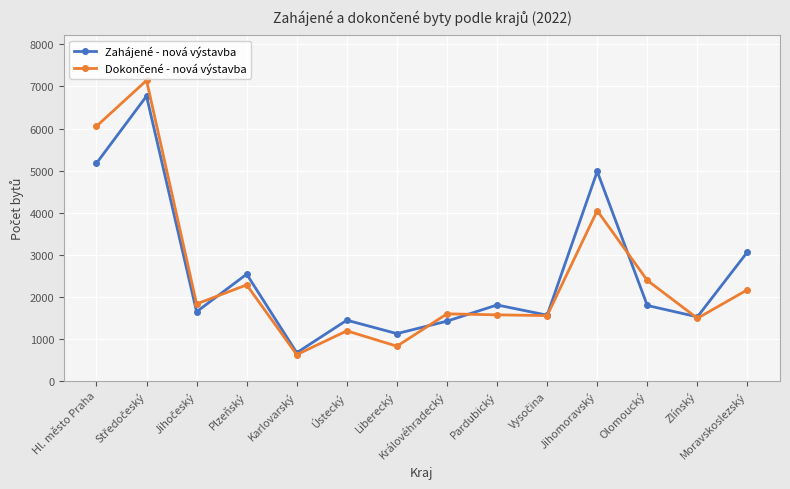

What is the total value across all series at Liberecký?

1937